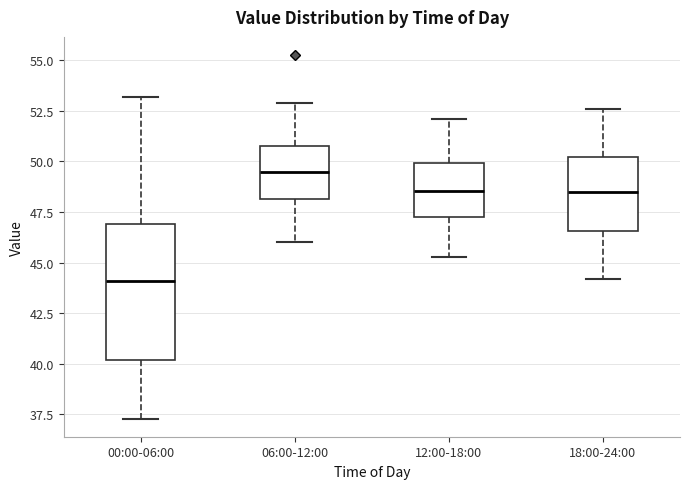

Which box has the lowest median line?

00:00-06:00